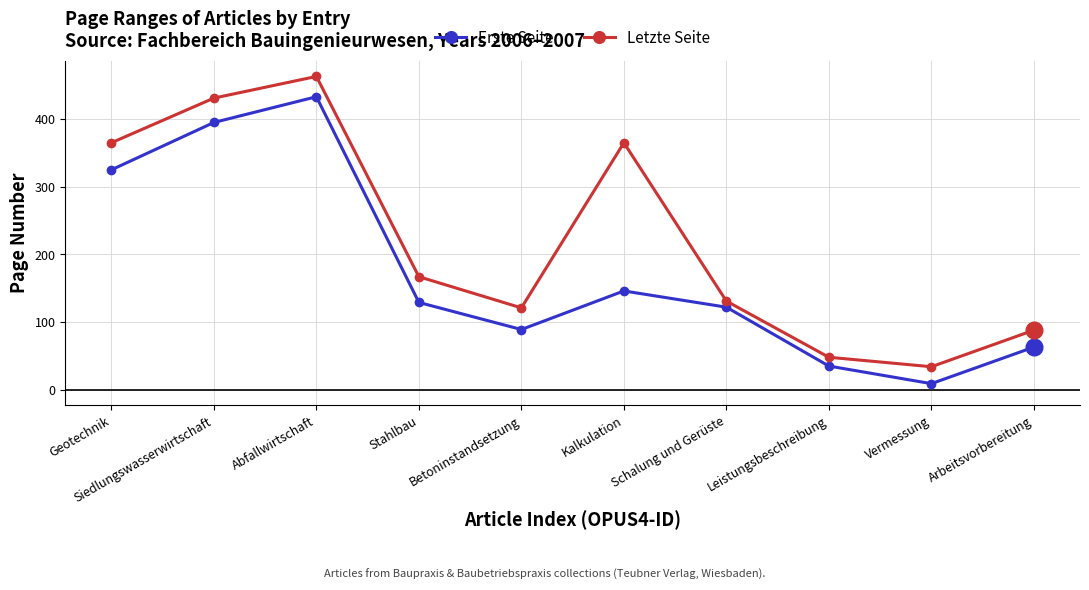

What is the maximum value shown in the chart?

463